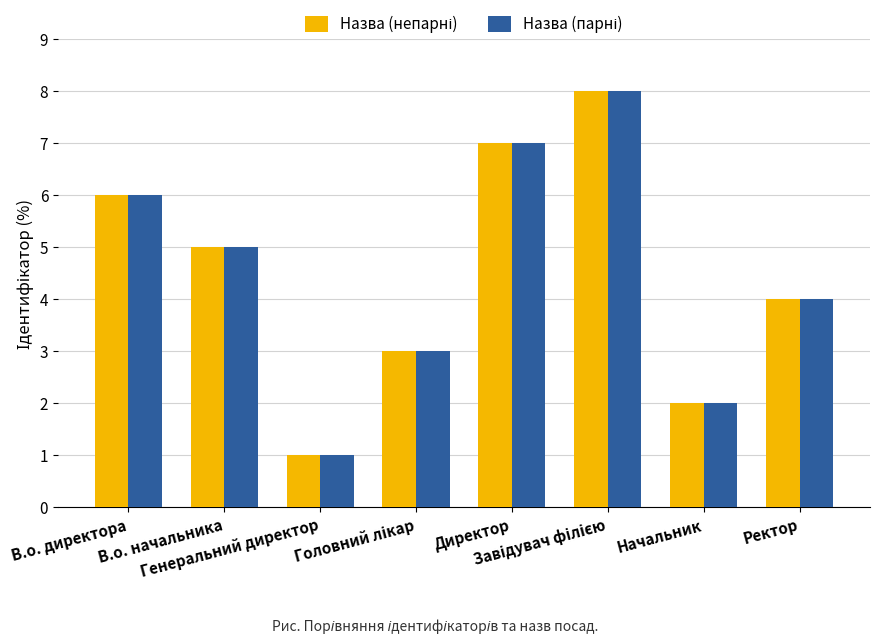

Reading left to right, extract all data points from this chart.

Назва (непарні): В.о. директора=6	В.о. начальника=5	Генеральний директор=1	Головний лікар=3	Директор=7	Завідувач філією=8	Начальник=2	Ректор=4
Назва (парні): В.о. директора=6	В.о. начальника=5	Генеральний директор=1	Головний лікар=3	Директор=7	Завідувач філією=8	Начальник=2	Ректор=4